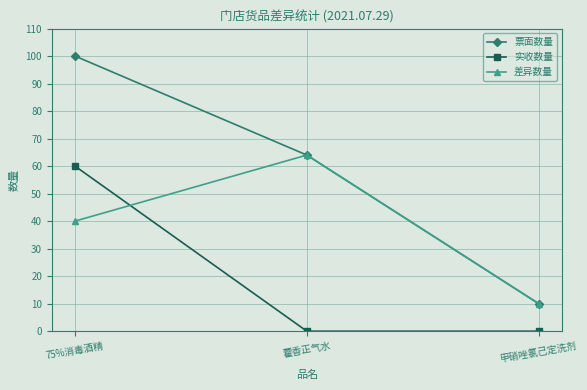

How many data points does each series have?

3